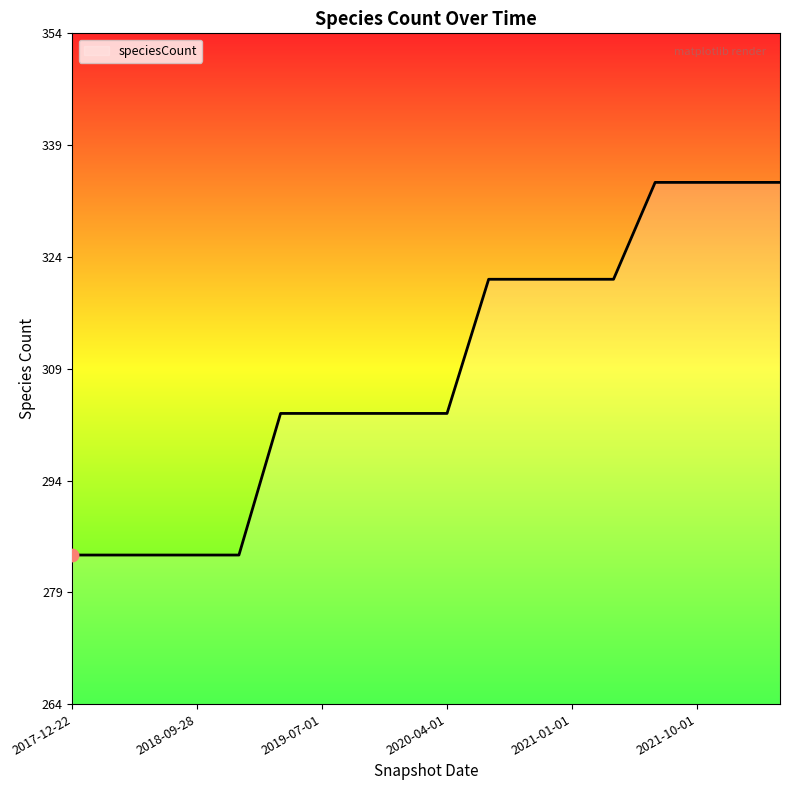

What is the difference between the maximum and minimum values?

50